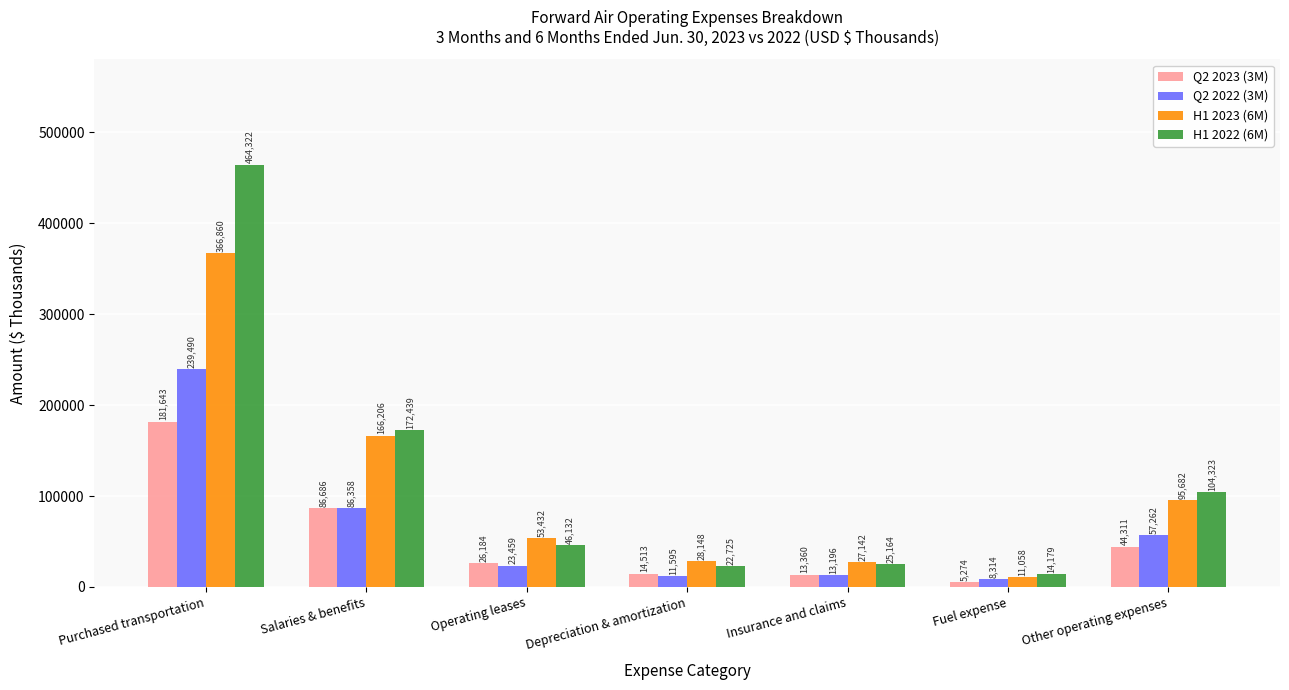

At which category is the sum across all series the highest?

Purchased transportation